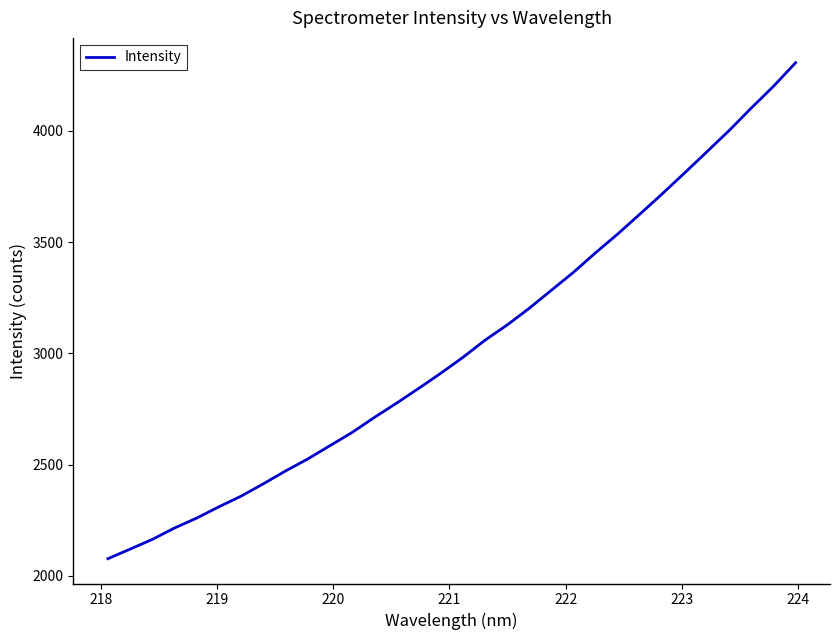

What is the minimum value shown in the chart?

2076.5